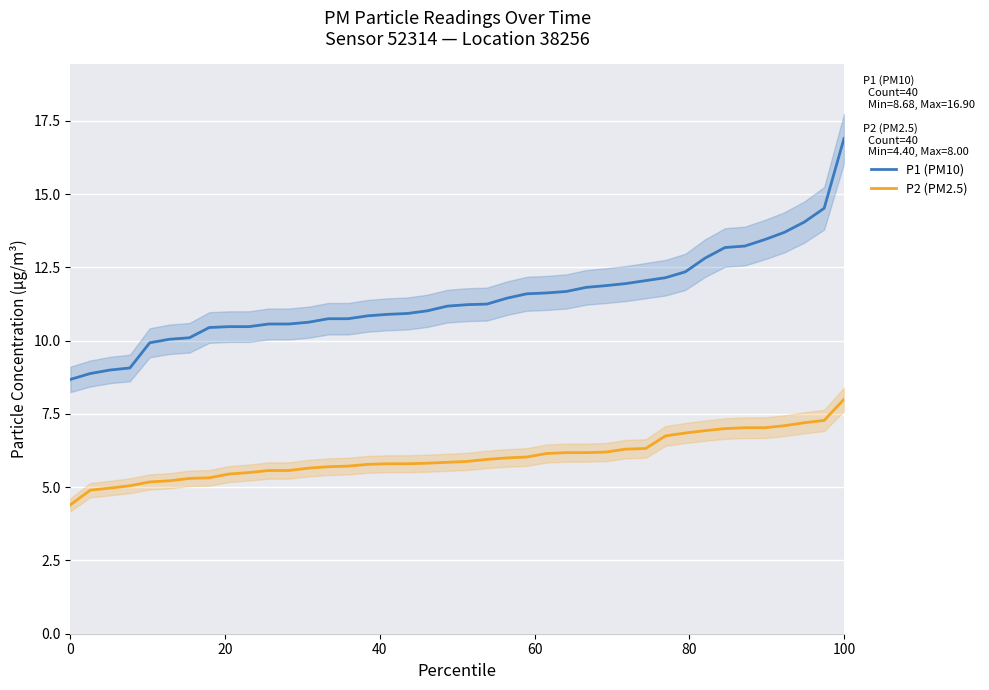

What are all the series names shown in the legend?

P1, P2